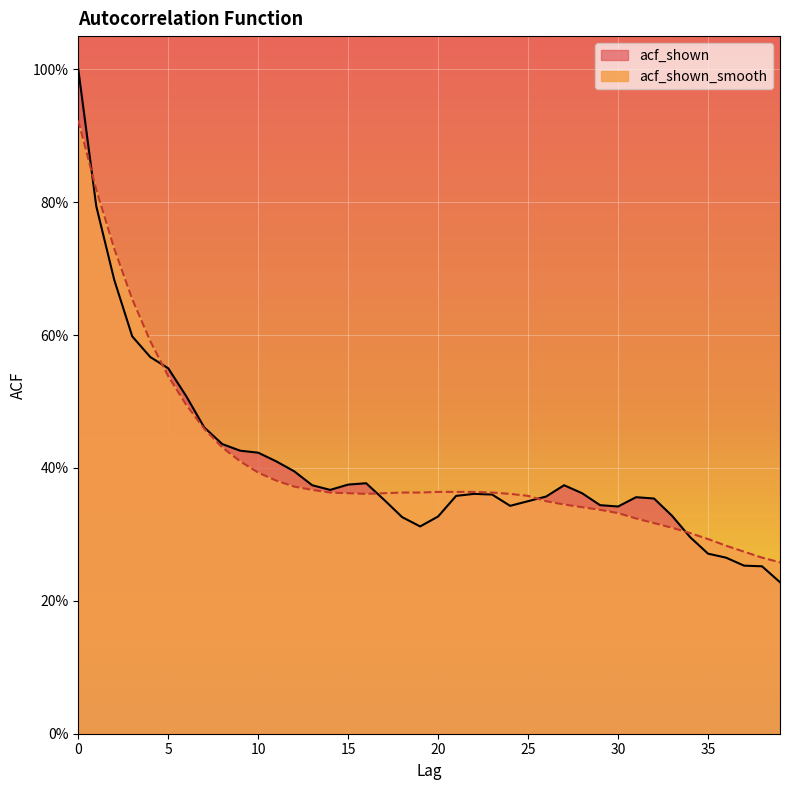

Which series changed the most between 5 and 38?

acf_shown